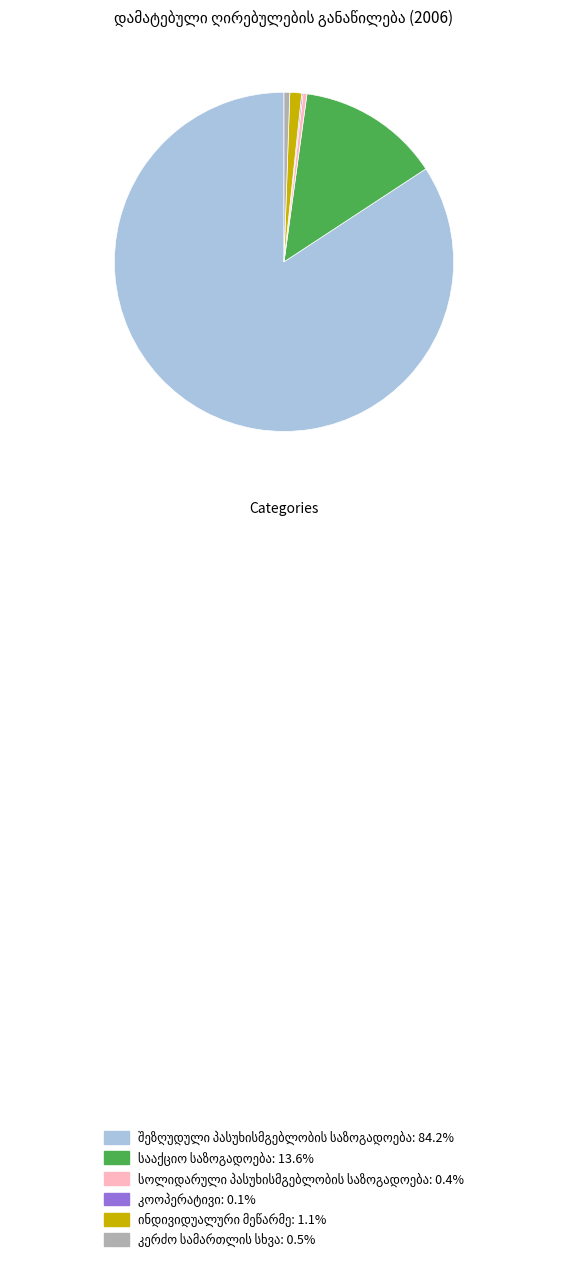

Does any single category account for the majority?

Yes